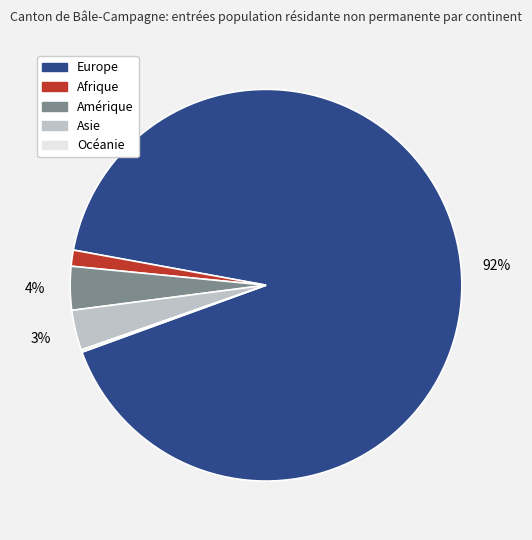

True or false: Europe accounts for 92% of the total.

True